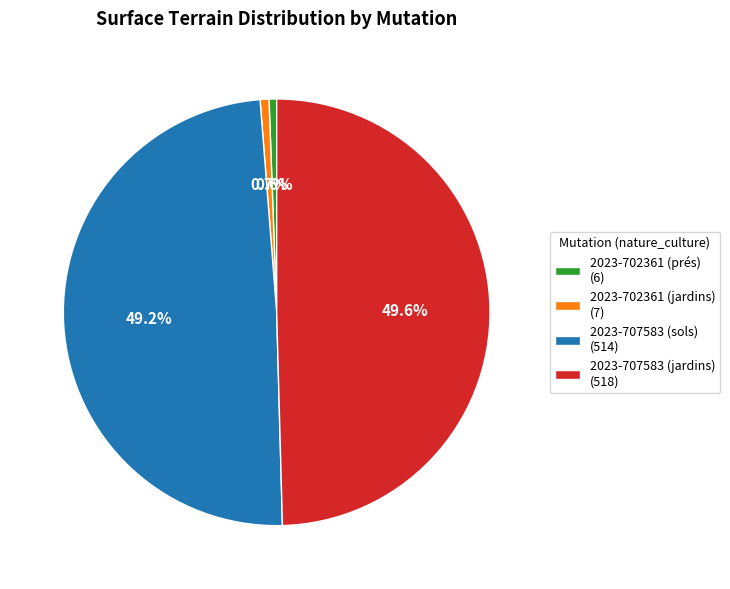

True or false: 2023-702361 (jardins) accounts for 11% of the total.

False